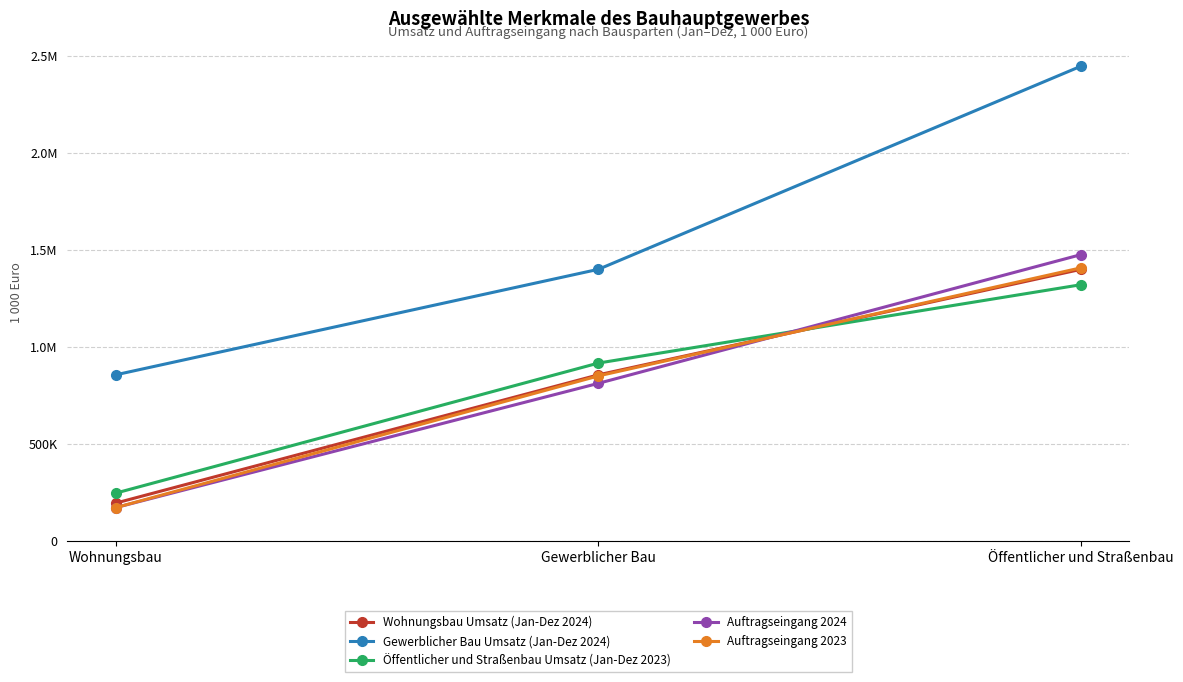

Is this an area chart (filled region under the line)?

No